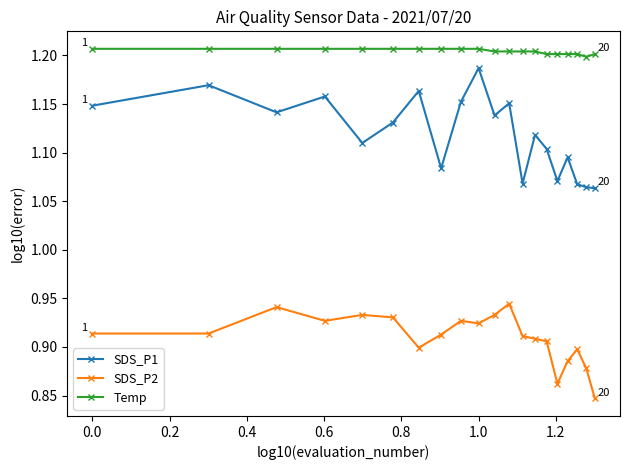

True or false: SDS_P1 has more than 0 interior local peaks.

True